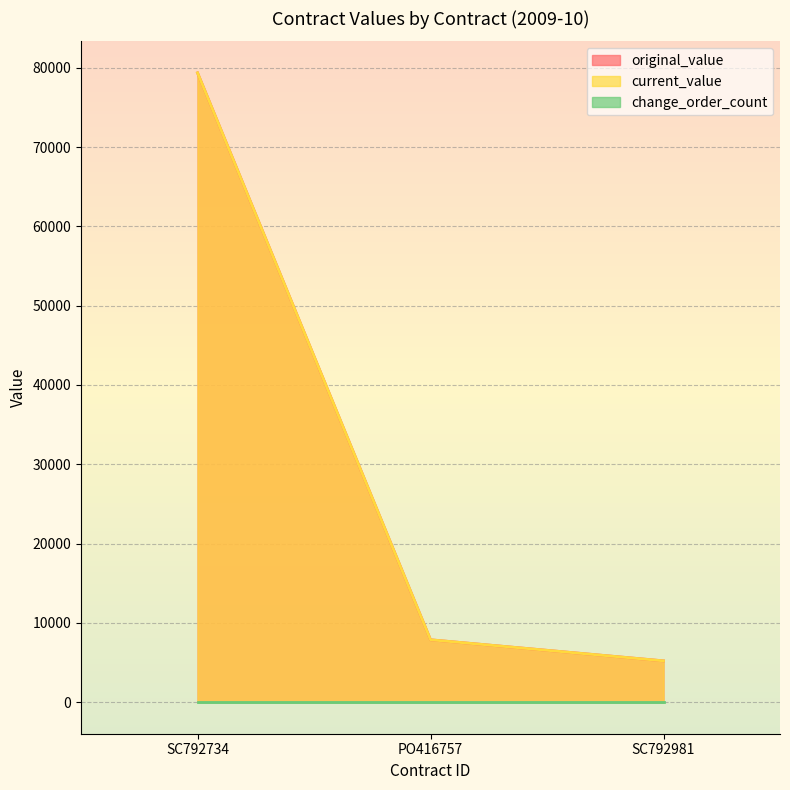

Does the chart display data point markers on the line(s)?

No